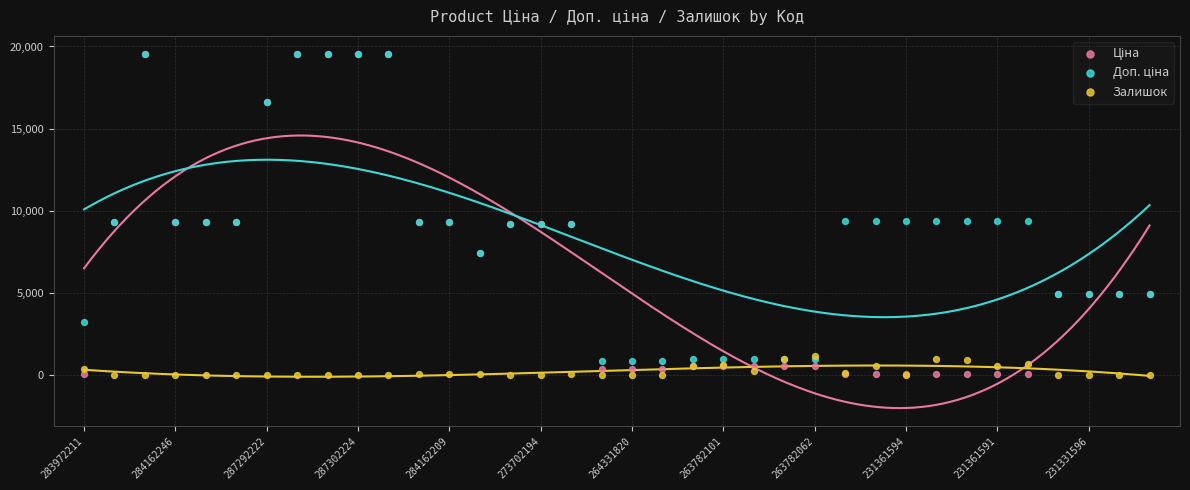

Which series contains the lowest Y value?

Залишок